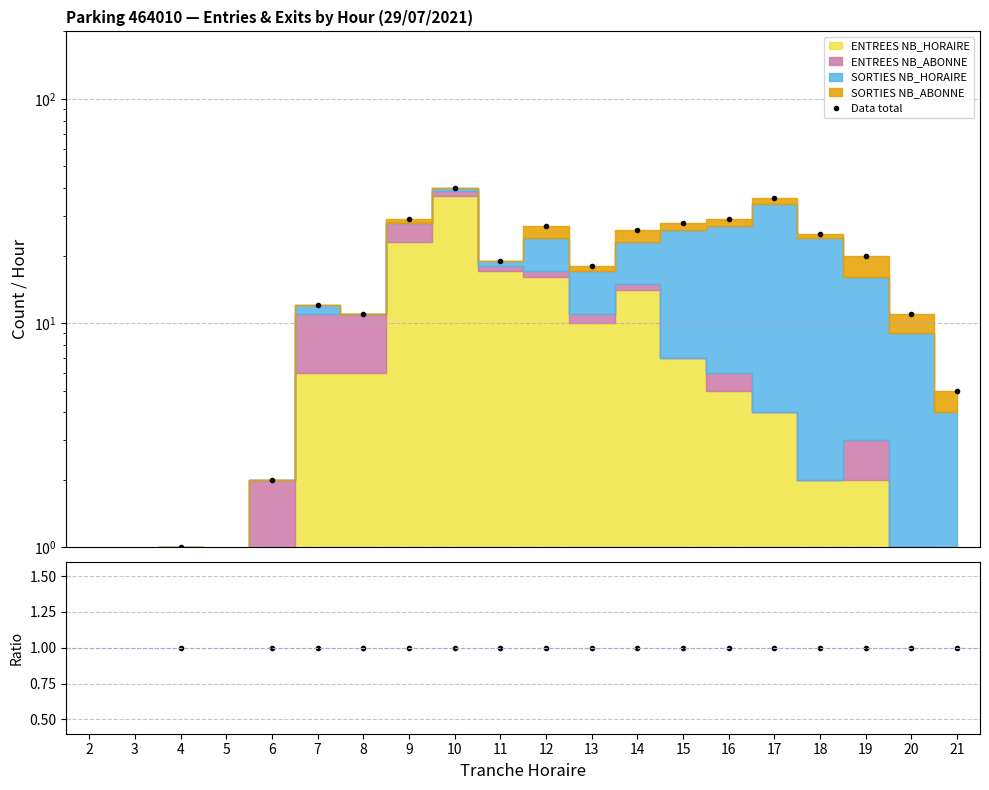

Which series has the largest total across all categories?

Data total